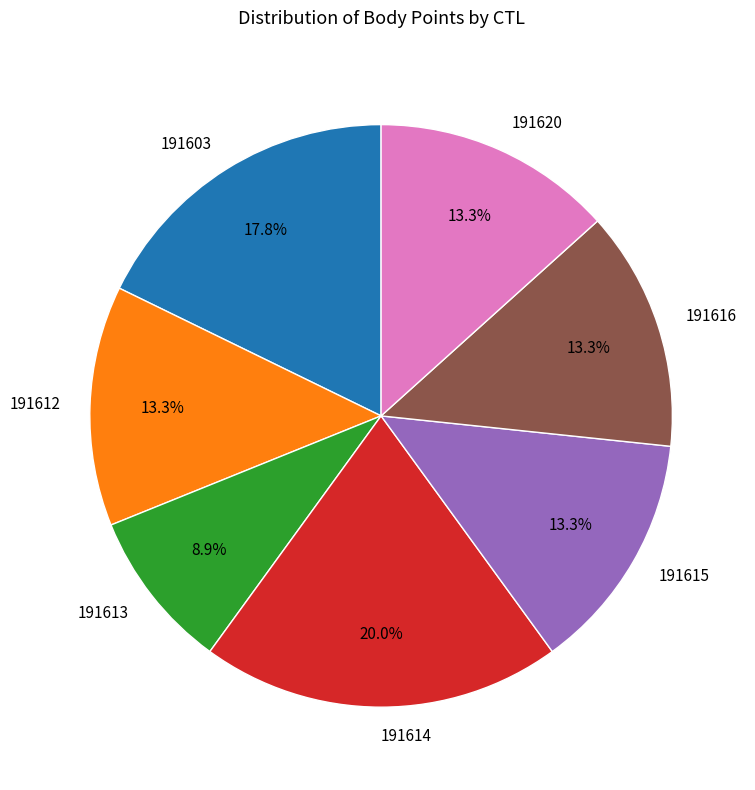

Count the number of slices in the pie.

7